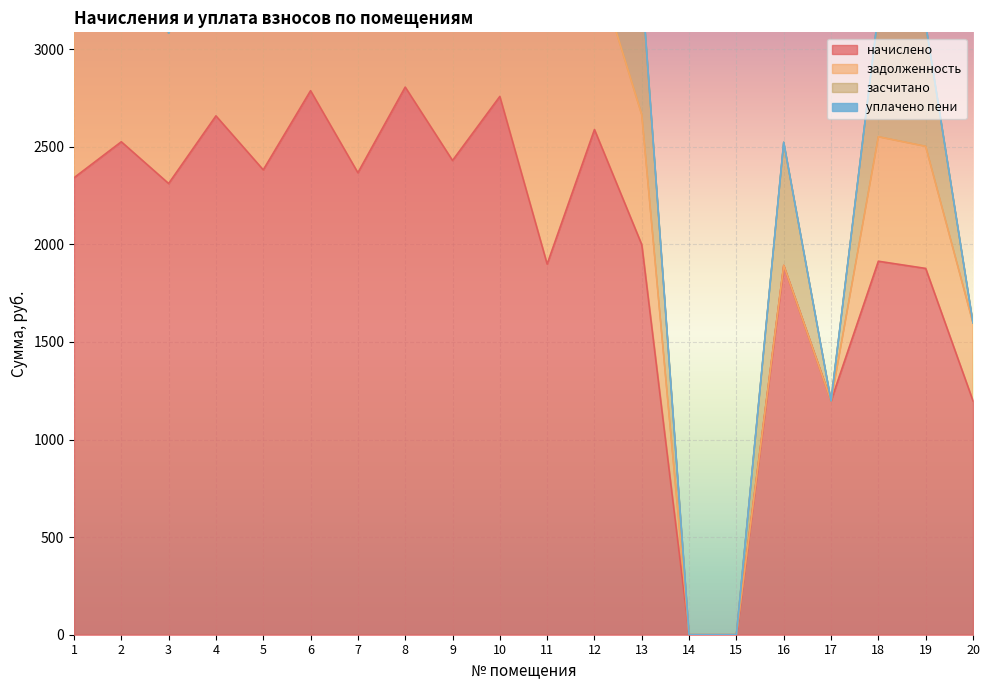

At which label does засчитано reach its peak?

8